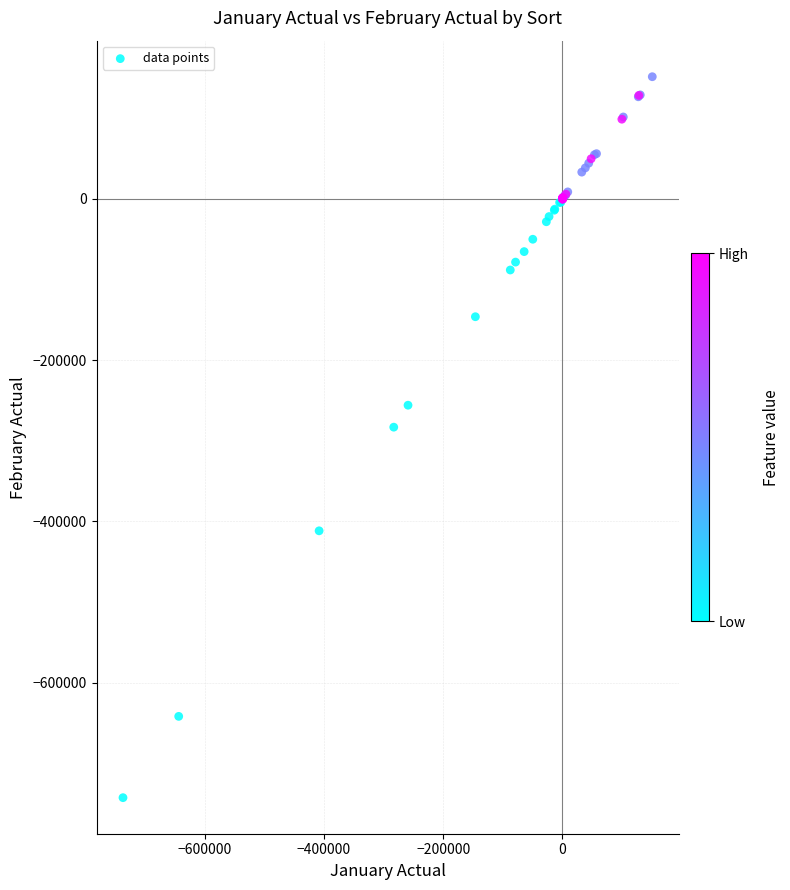

What Y value in the scatter plot is closest to -295489?

-283050.6